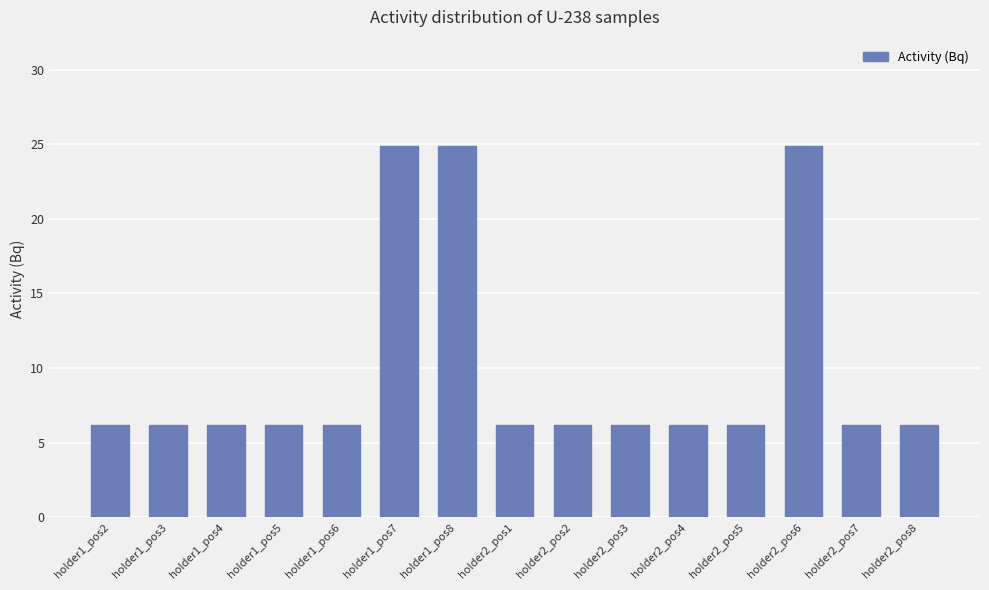

Reading right to left, extract all data points from this chart.

holder2_pos8=6.2	holder2_pos7=6.2	holder2_pos6=24.9	holder2_pos5=6.2	holder2_pos4=6.2	holder2_pos3=6.2	holder2_pos2=6.2	holder2_pos1=6.2	holder1_pos8=24.9	holder1_pos7=24.9	holder1_pos6=6.2	holder1_pos5=6.2	holder1_pos4=6.2	holder1_pos3=6.2	holder1_pos2=6.2